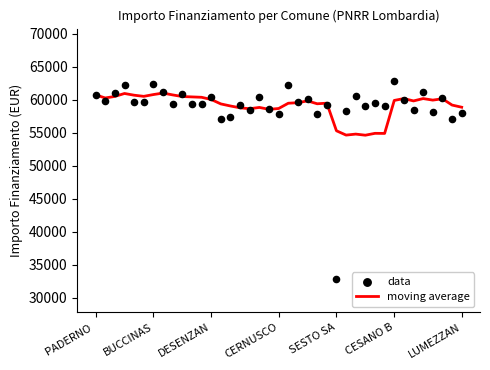

Which series contains the lowest Y value?

data